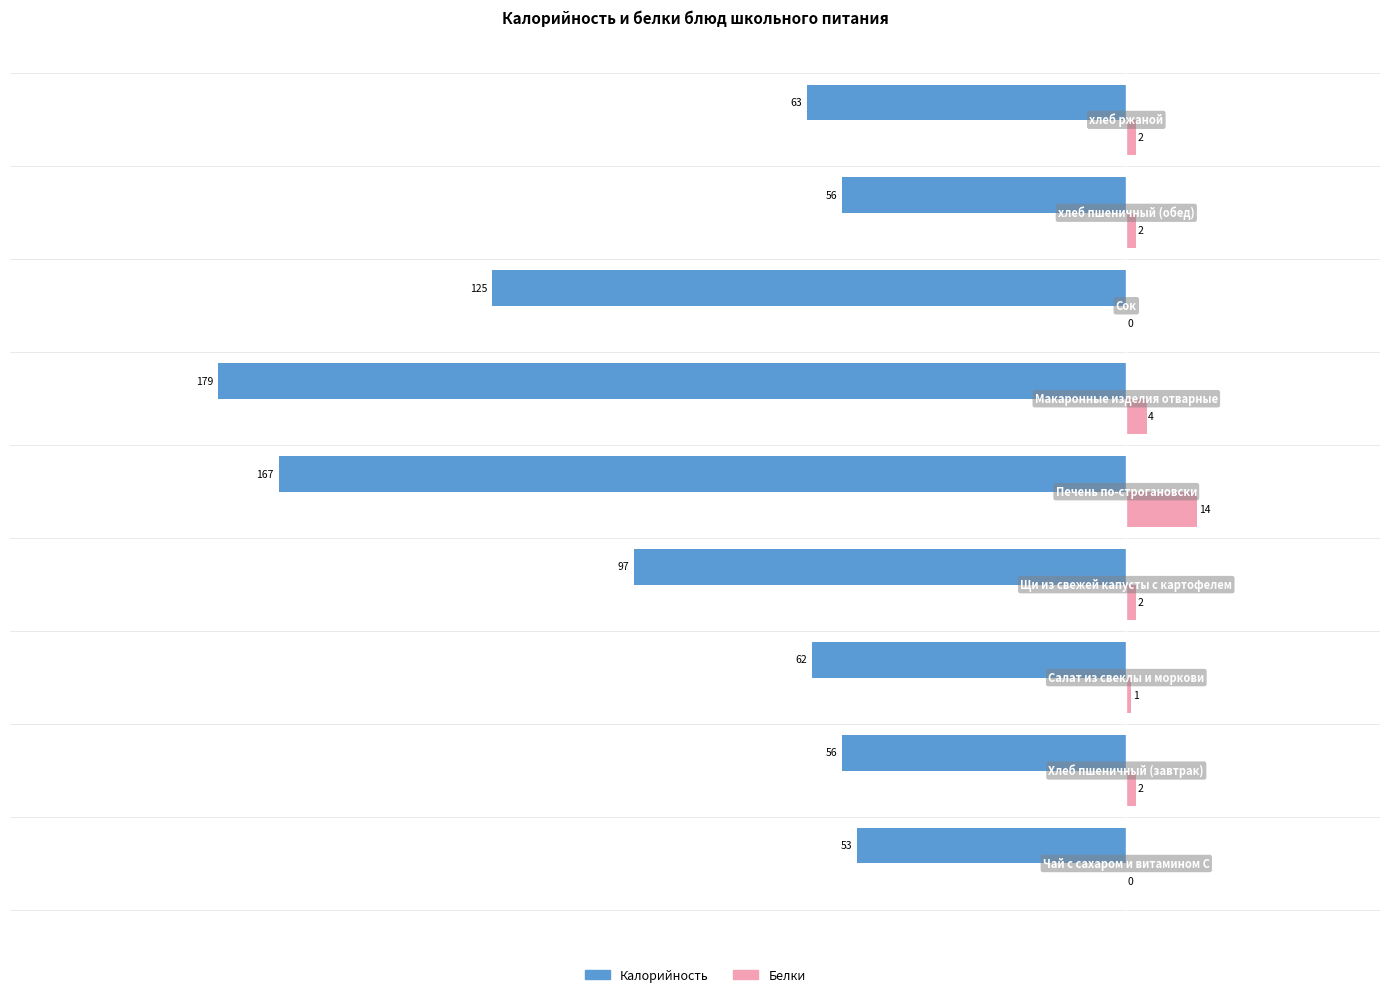

What is the greatest value displayed?

14